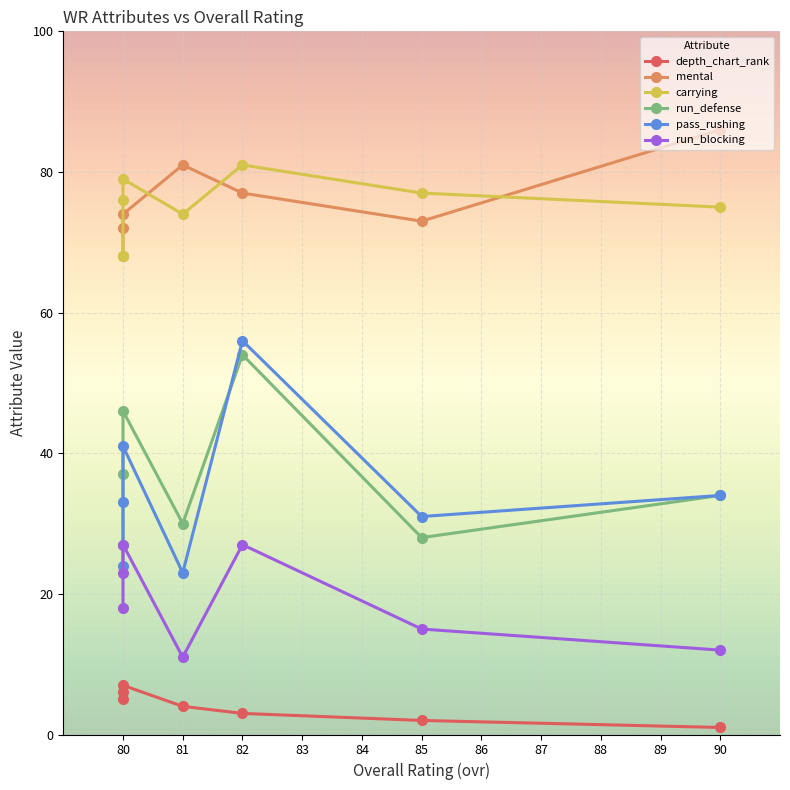

True or false: mental and depth_chart_rank cross at least once.

False